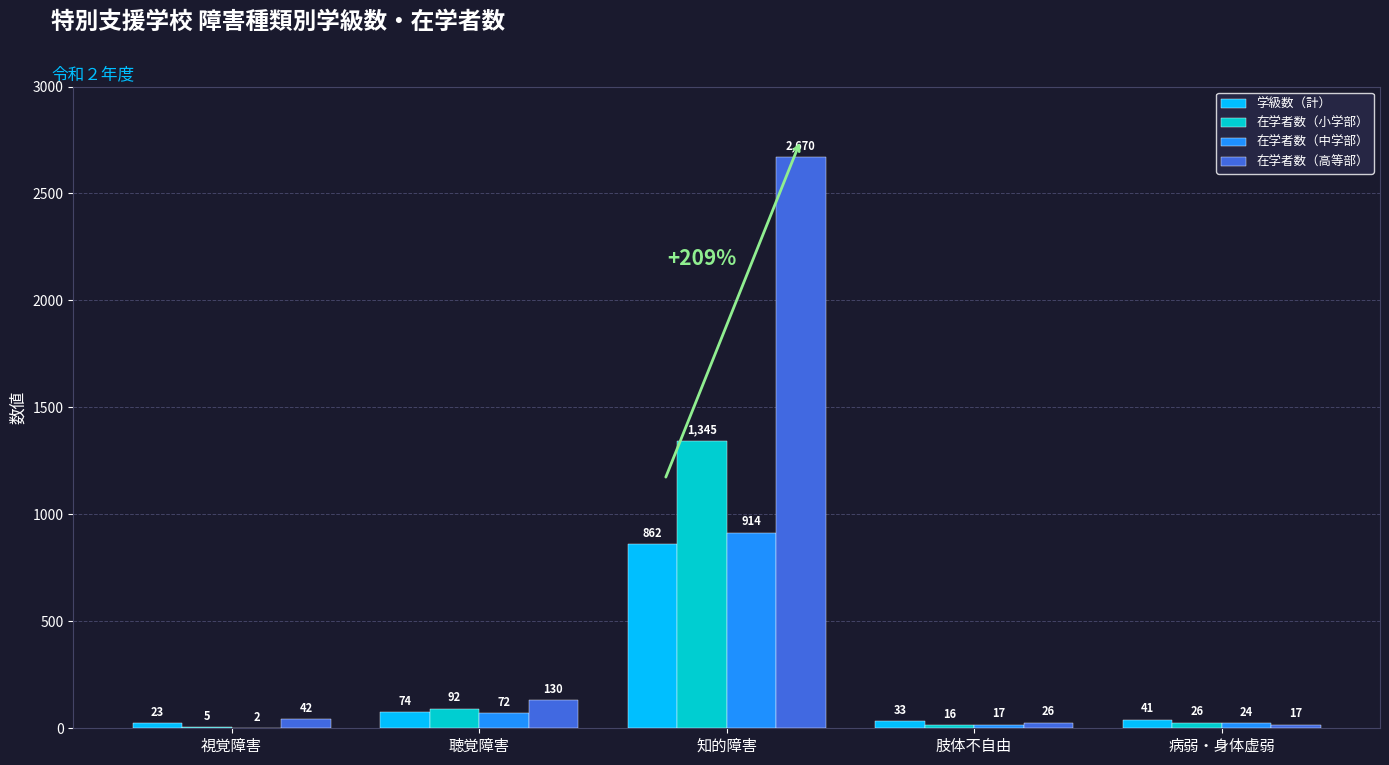

The value of 学級数（計） at 知的障害 is 862. True or false?

True